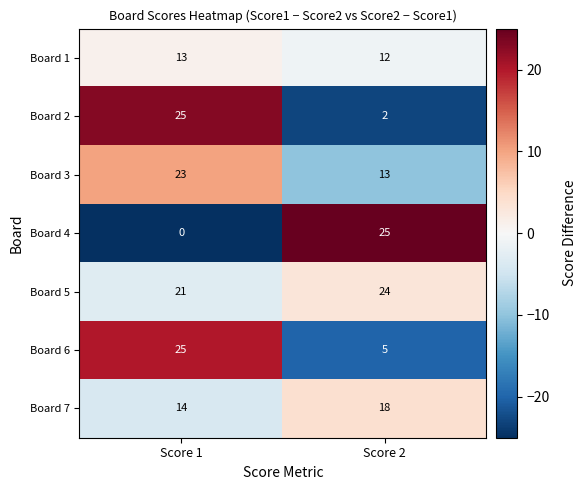

What is the difference between the Board 5 values at Score 1 and Score 2?

3